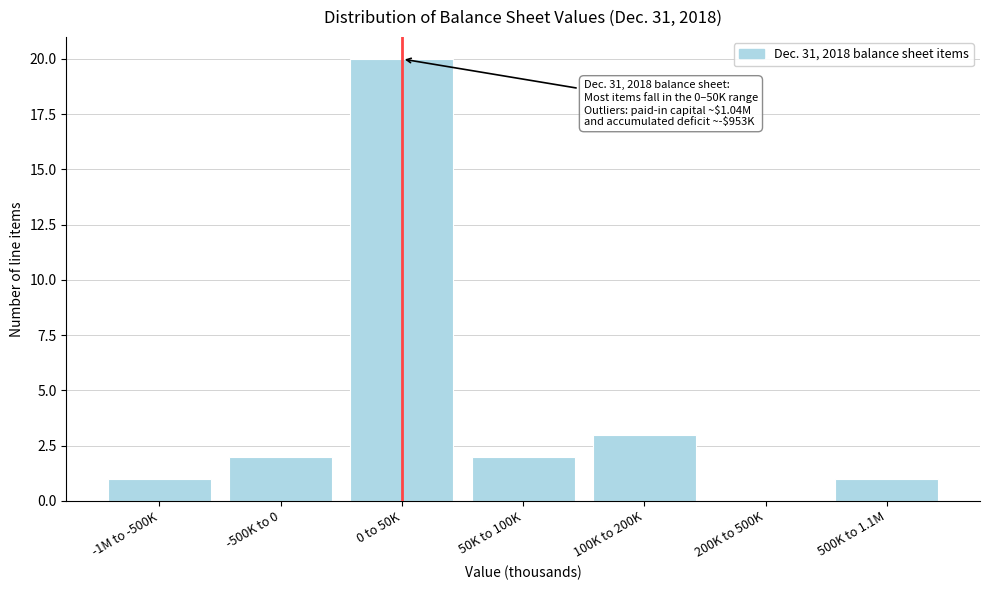

Reading left to right, list all the values displayed in this chart.

-1M to -500K=1	-500K to 0=2	0 to 50K=20	50K to 100K=2	100K to 200K=3	200K to 500K=0	500K to 1.1M=1